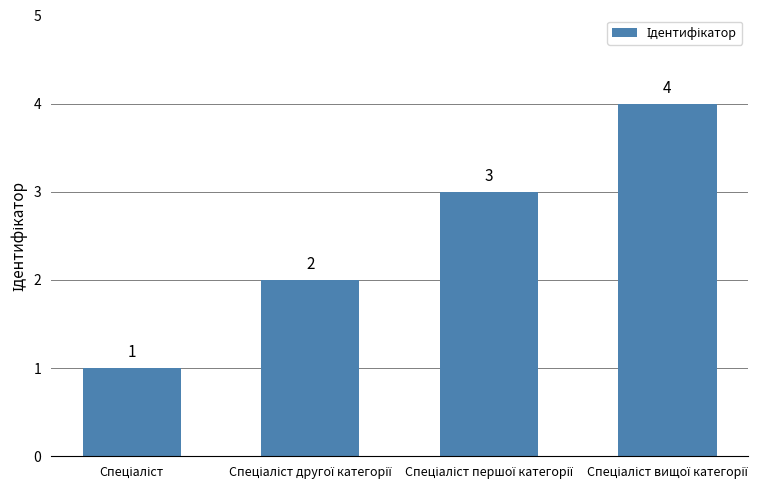

What is the maximum value shown in the chart?

4